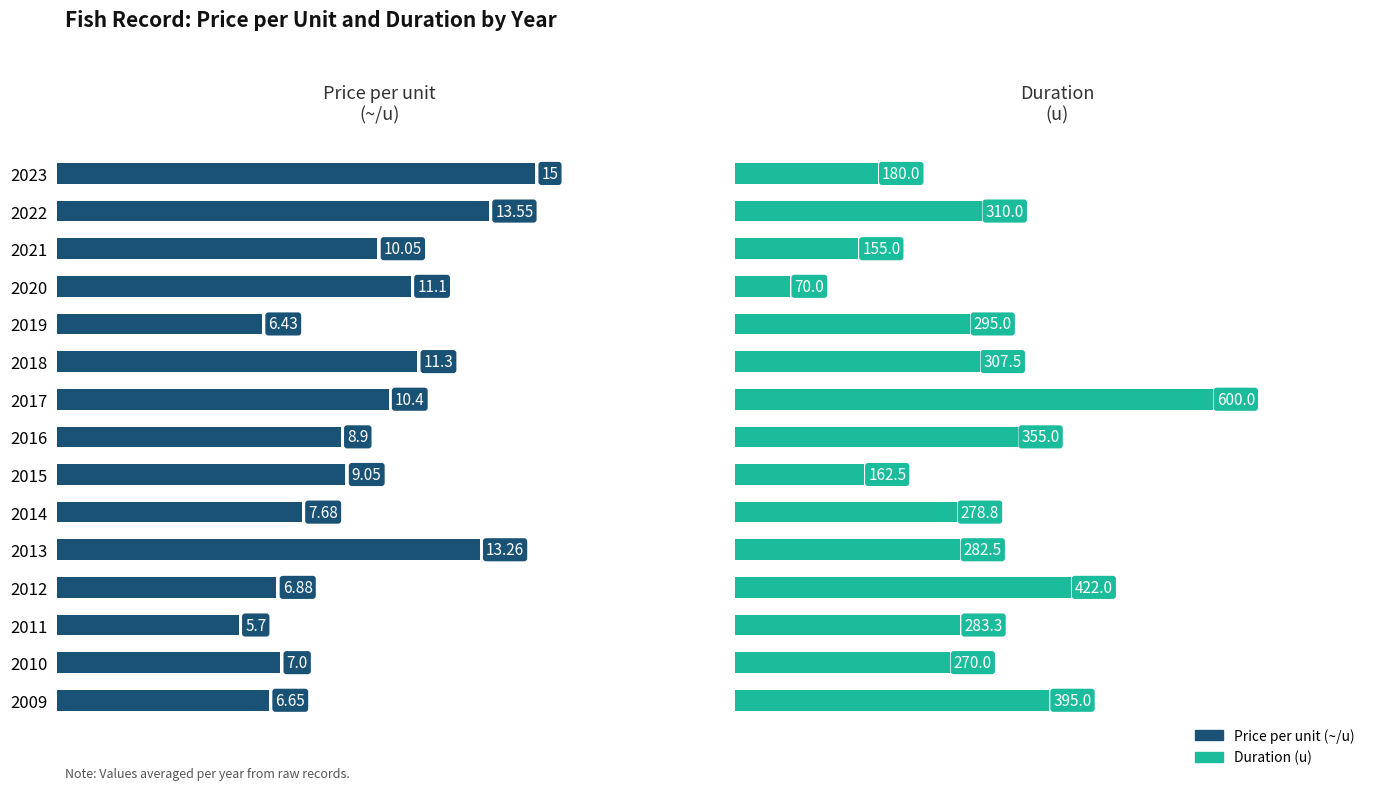

What is the smallest value displayed?

5.7